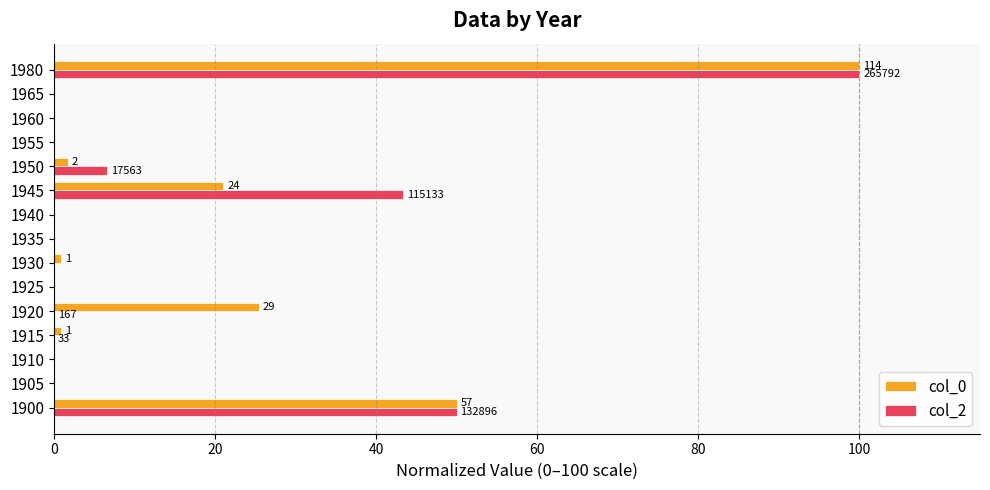

What is the sum of all col_2 values?

200.0